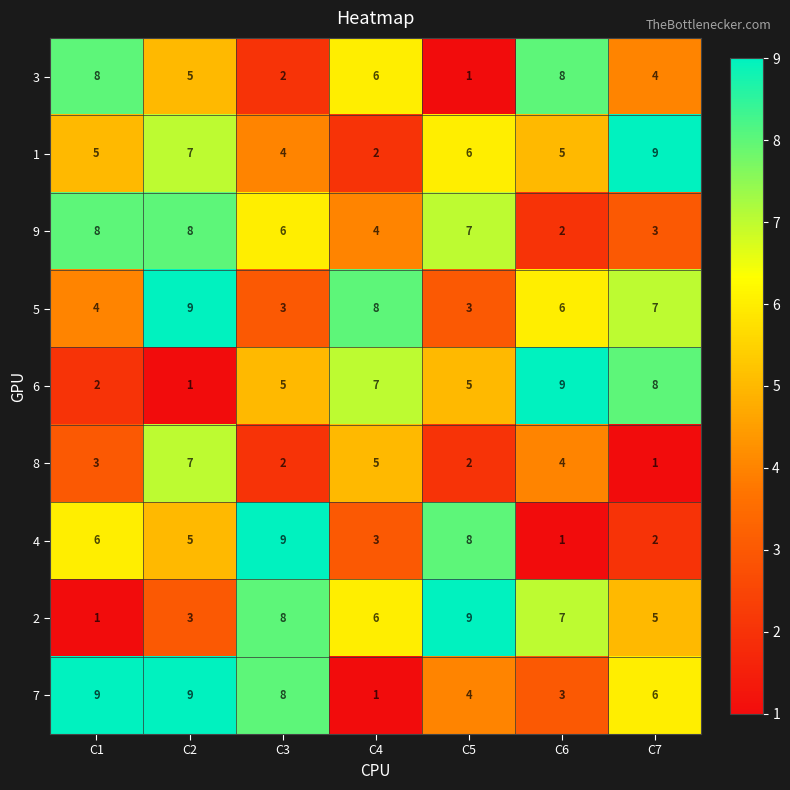

Is it true that 5 equals 5 at C2?

False